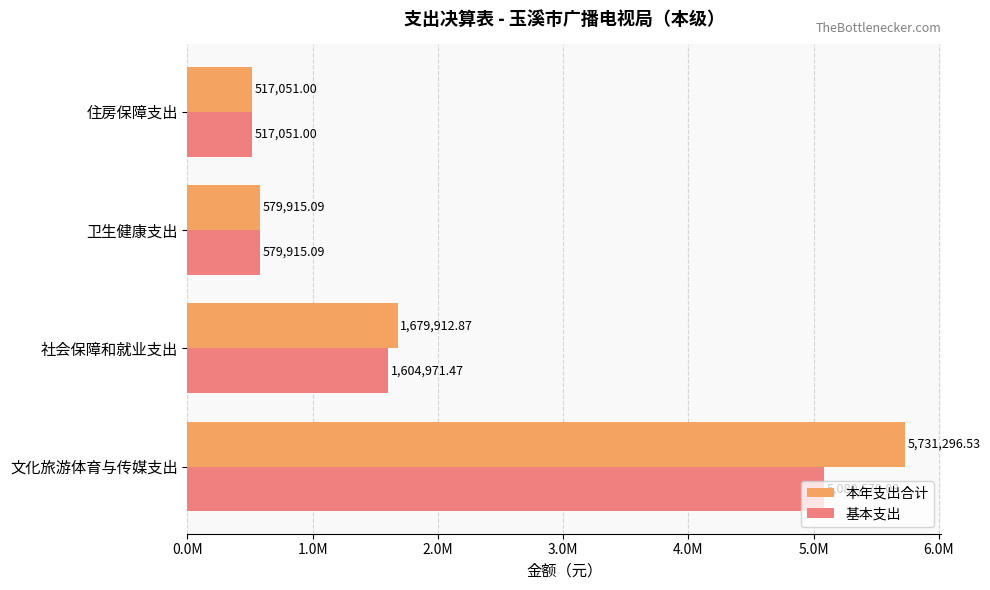

Reading left to right, what are all the values shown in this chart?

本年支出合计: 5731296.5	1679912.9	579915.1	517051.0
基本支出: 5080570.0	1604971.5	579915.1	517051.0